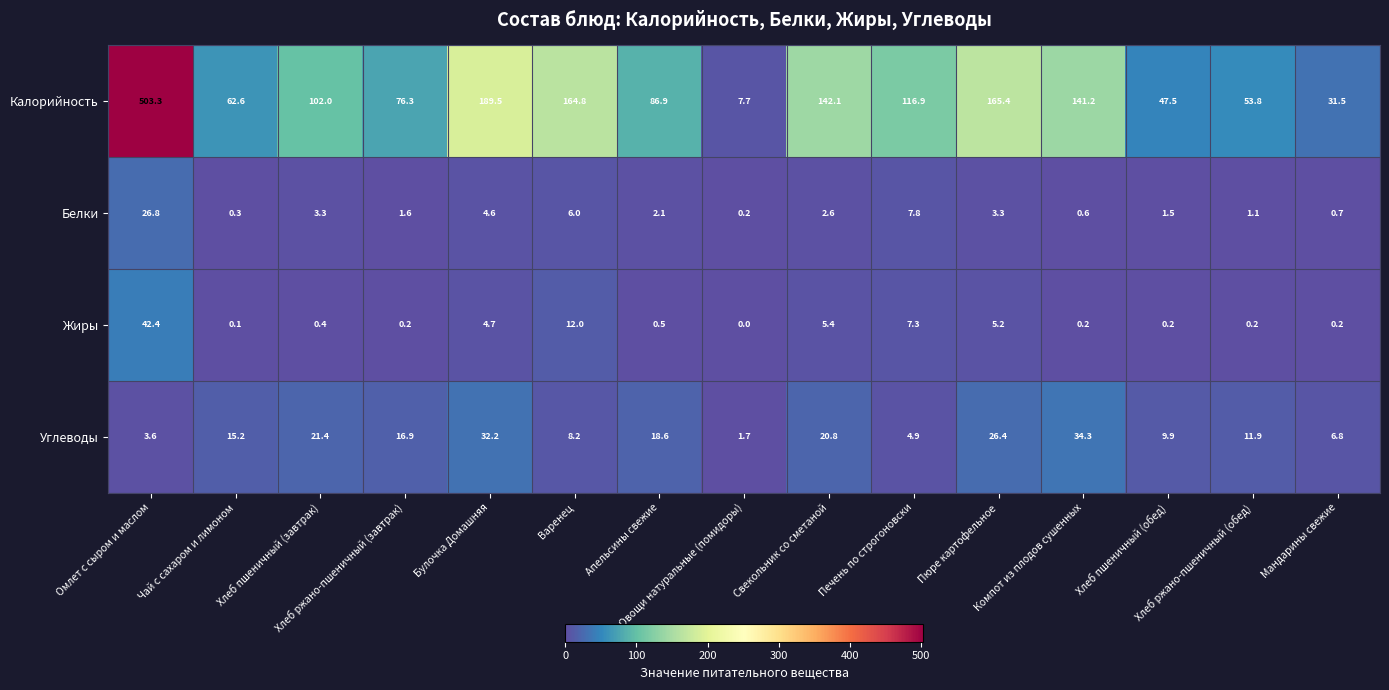

Which series has the widest spread of values?

Калорийность